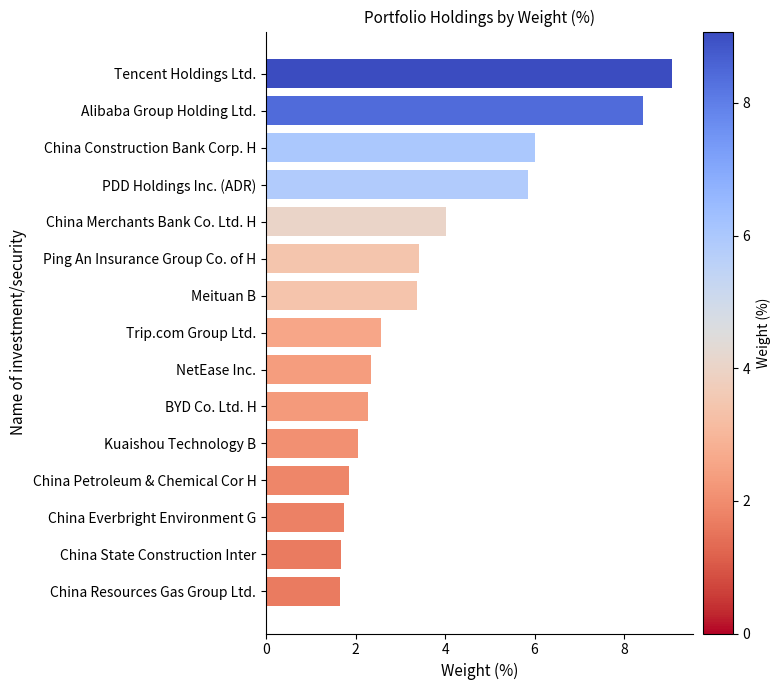

What is the minimum value shown in the chart?

1.7